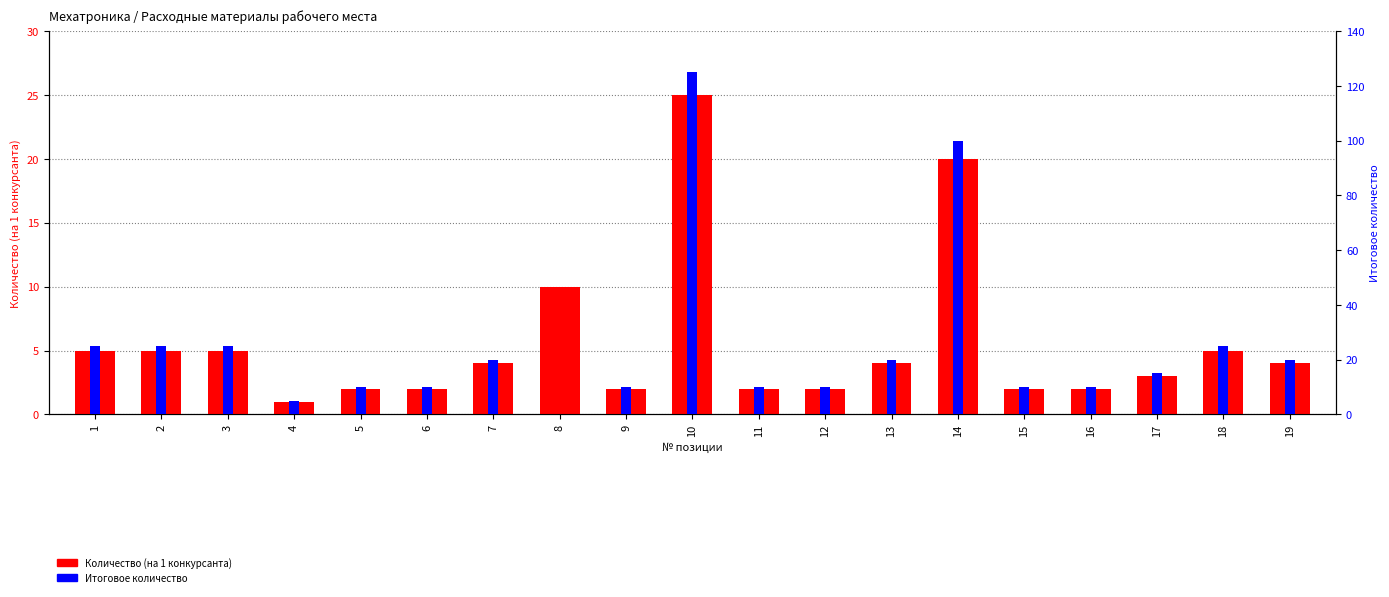

What is the difference between the Количество (на 1 конкурсанта) values at 18 and 11?

3